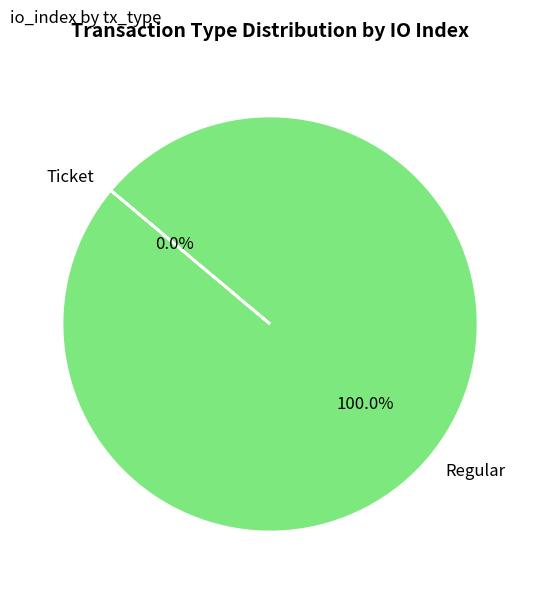

To the nearest percent, what percentage of the pie is Regular?

100%